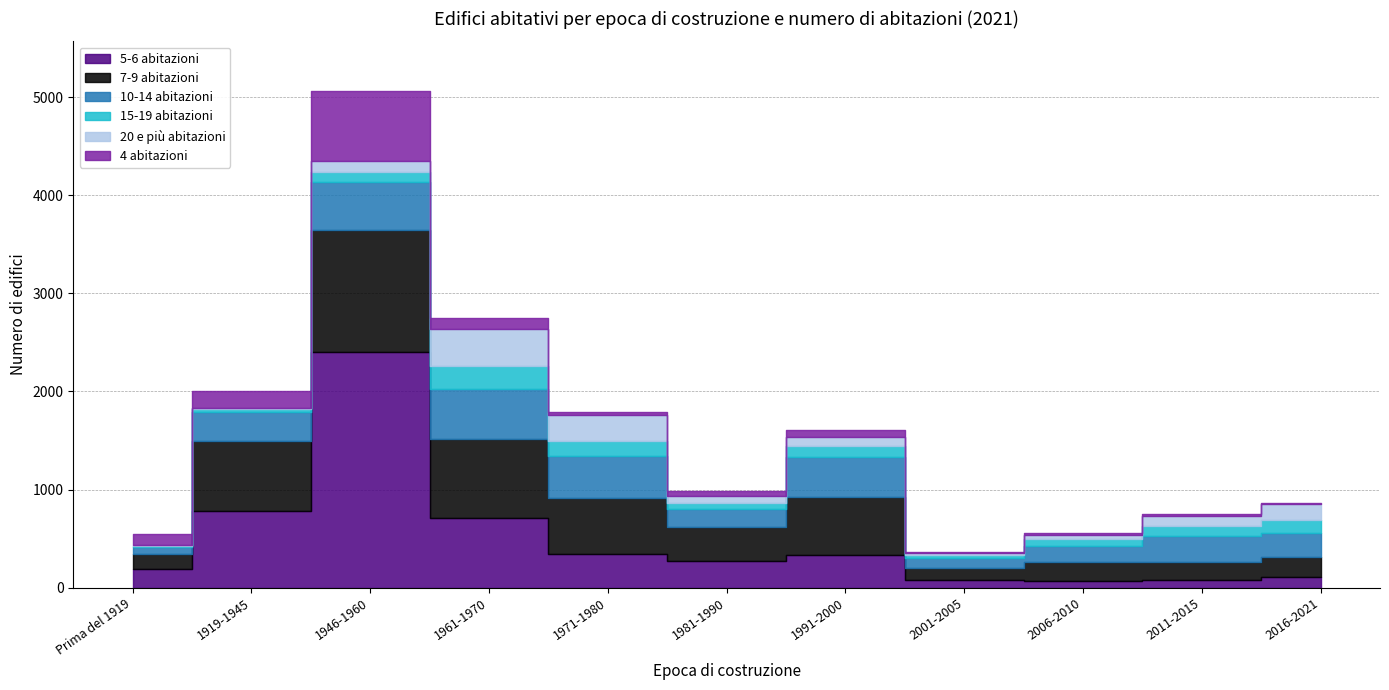

At which label is 5-6 abitazioni closest to 1234?

1919-1945